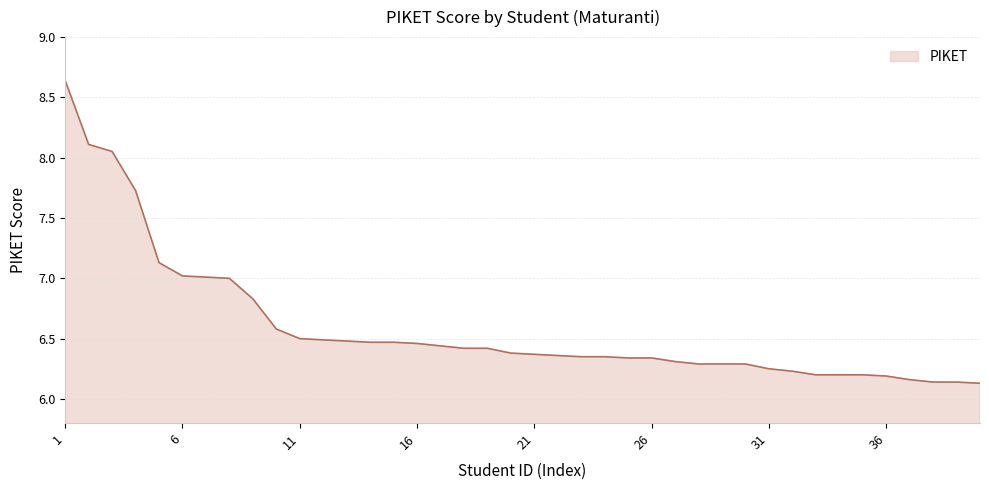

What is the difference between the maximum and minimum values?

2.5